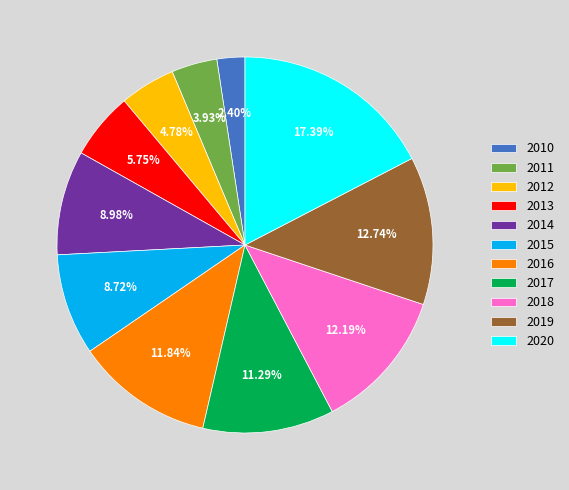

Between 2012 and 2011, which is larger?

2012